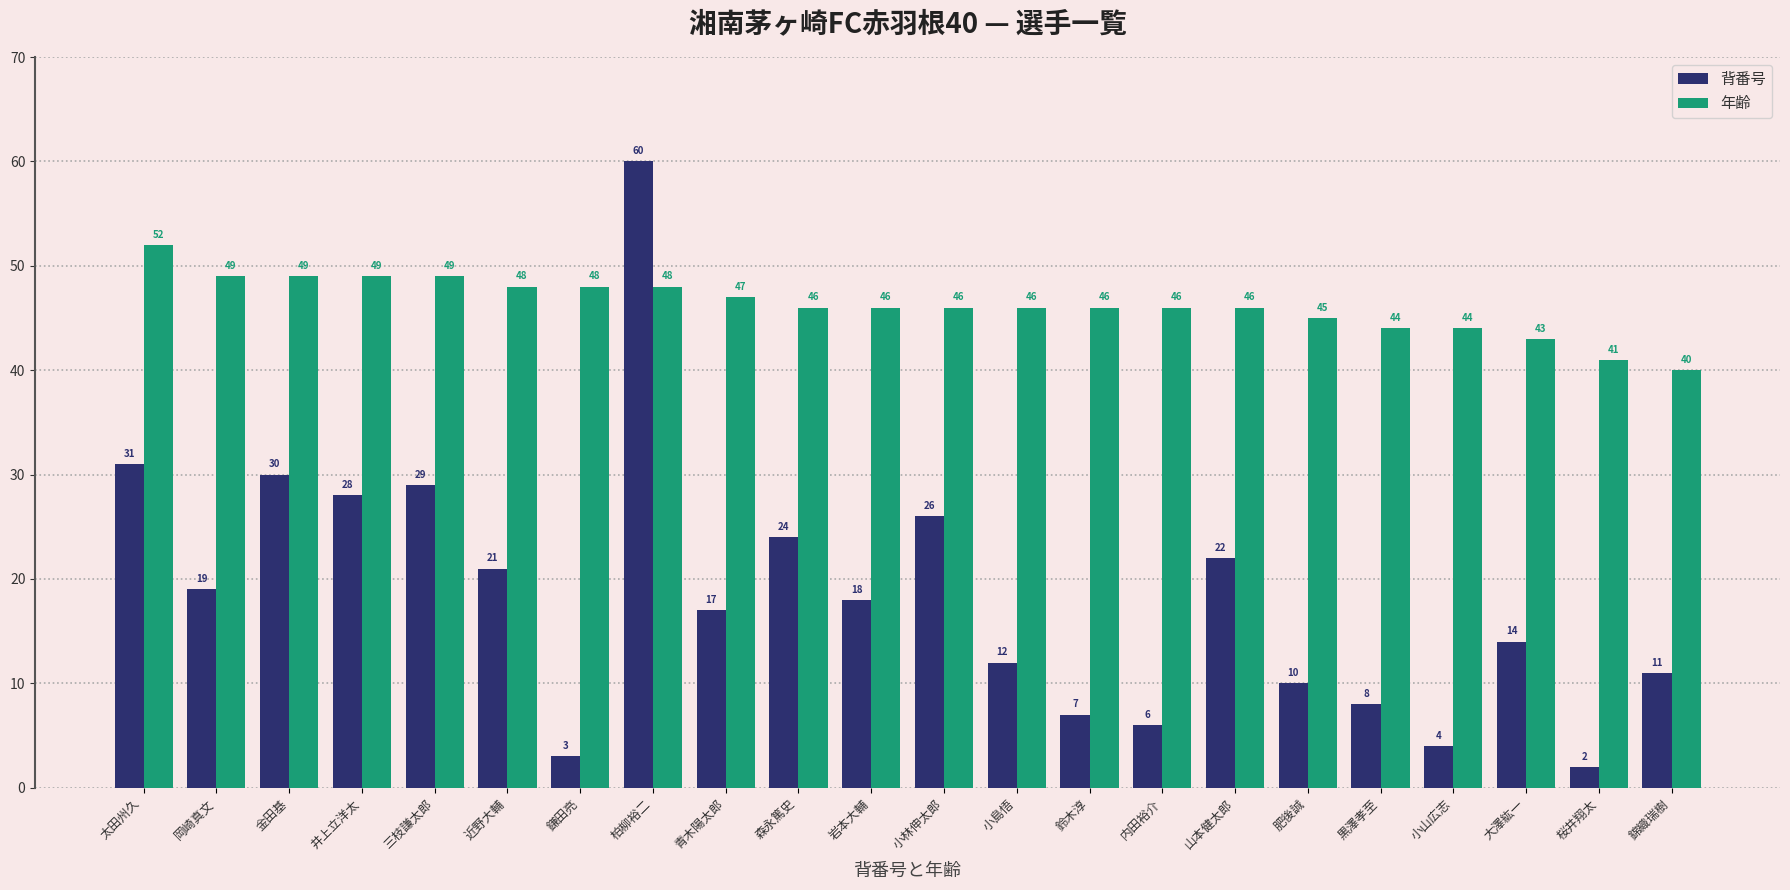

What is the difference between the highest and lowest values at 鈴木淳?

39